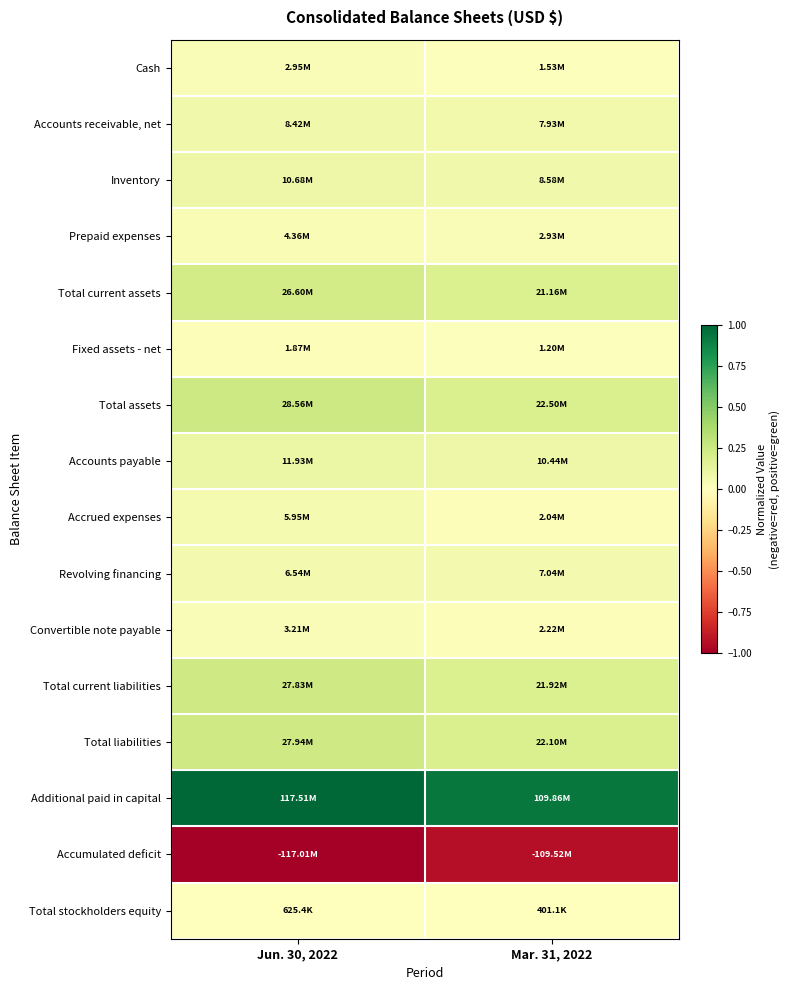

At Jun. 30, 2022, list the series in order from largest to smallest.

Additional paid in capital, Total assets, Total liabilities, Total current liabilities, Total current assets, Accounts payable, Inventory, Accounts receivable, net, Revolving financing, Accrued expenses, Prepaid expenses, Convertible note payable, Cash, Fixed assets - net, Total stockholders equity, Accumulated deficit